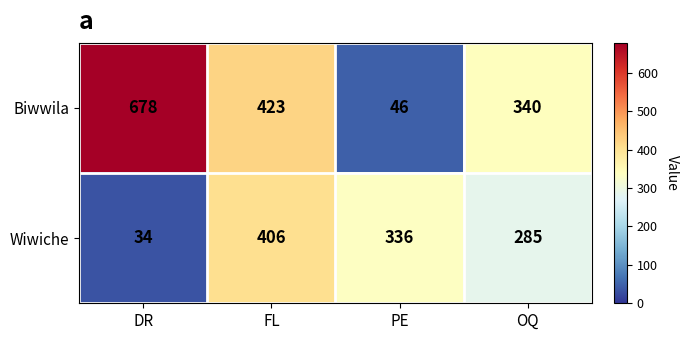

Between FL and PE, which series saw the biggest shift?

Biwwila